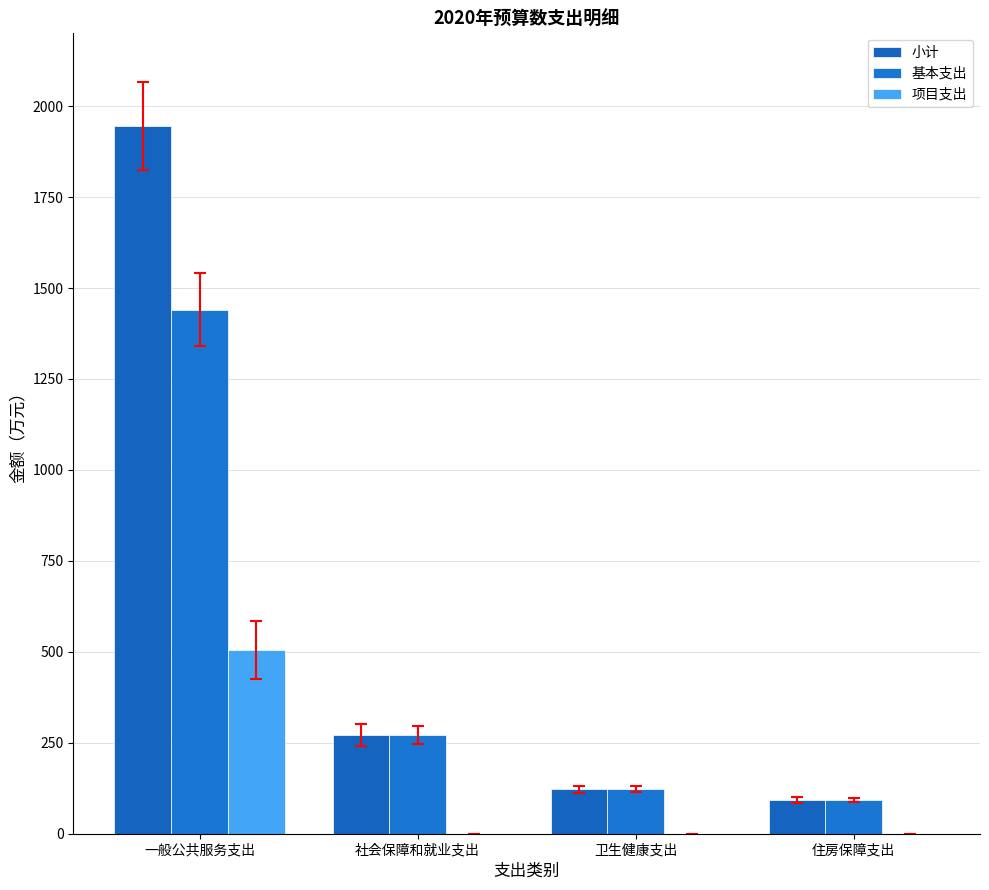

At how many categories does at least one series exceed 898?

1